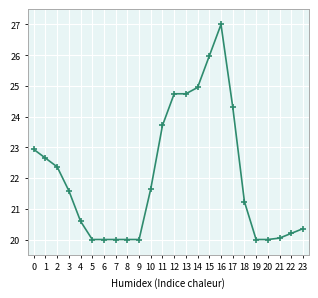

How many lines are shown in the chart?

1